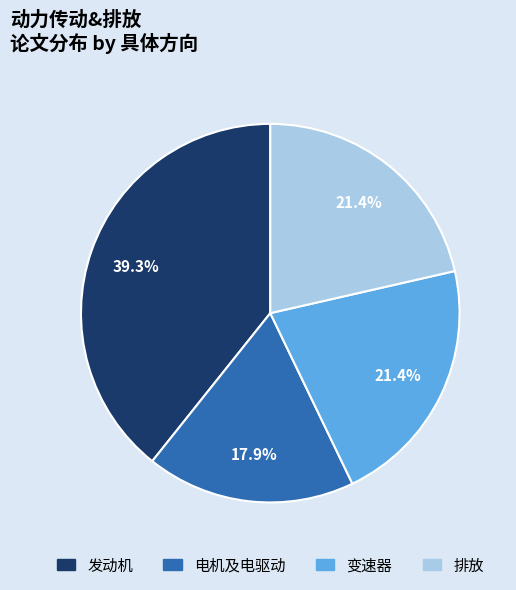

Which has a higher value, 排放 or 电机及电驱动?

排放